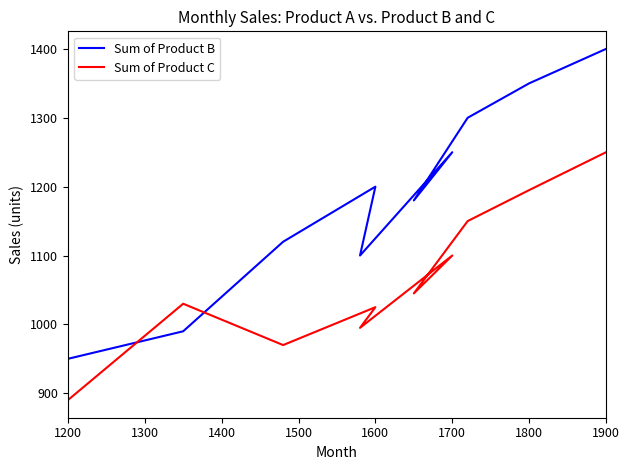

Is this an area chart (filled region under the line)?

No